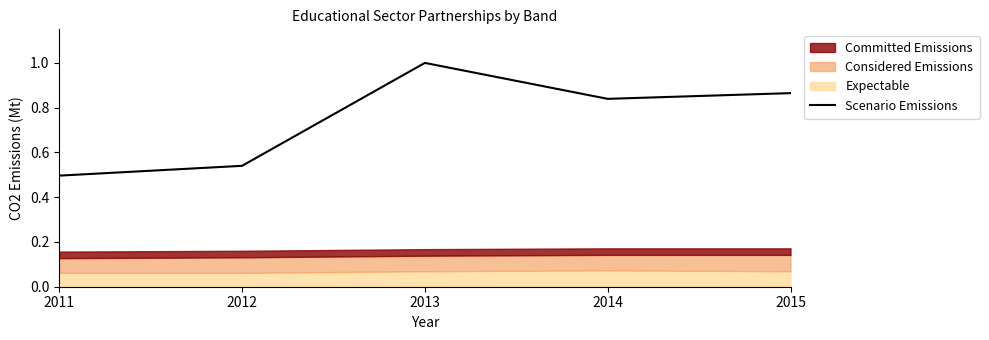

What is the change in value from 2011 to 2013?

+0.5